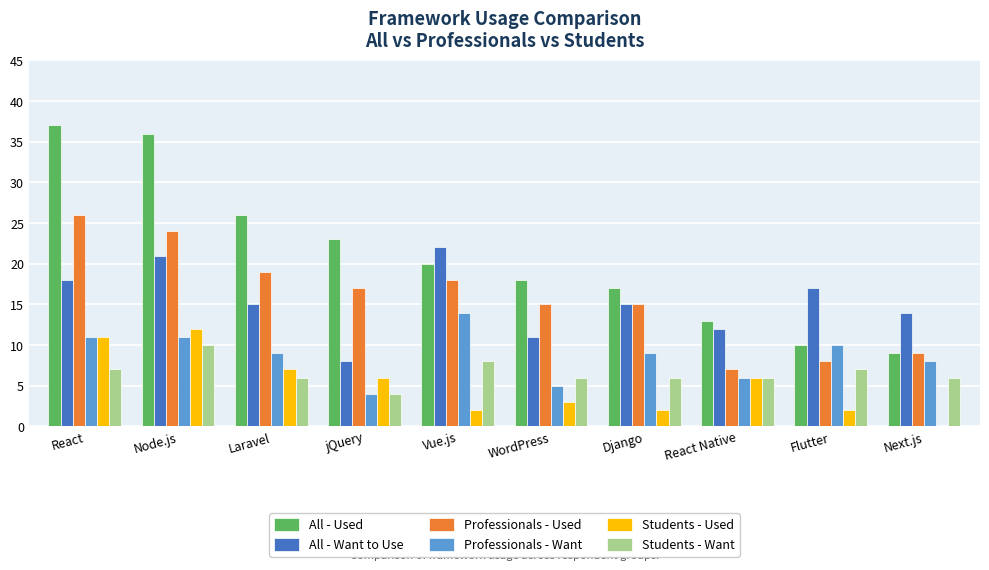

How many data points does each series have?

10